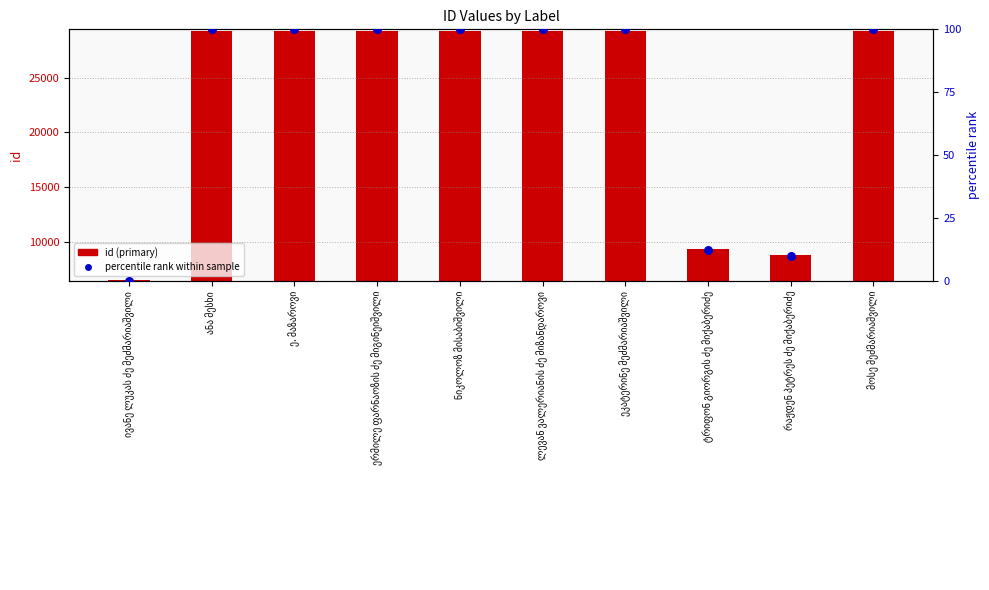

Is the value of percentile rank within sample at ეკატერინე მეძმარიაშვილი greater than the value of id (primary) at ივანე ლუკას ძე მეძმარიაშვილი?

No